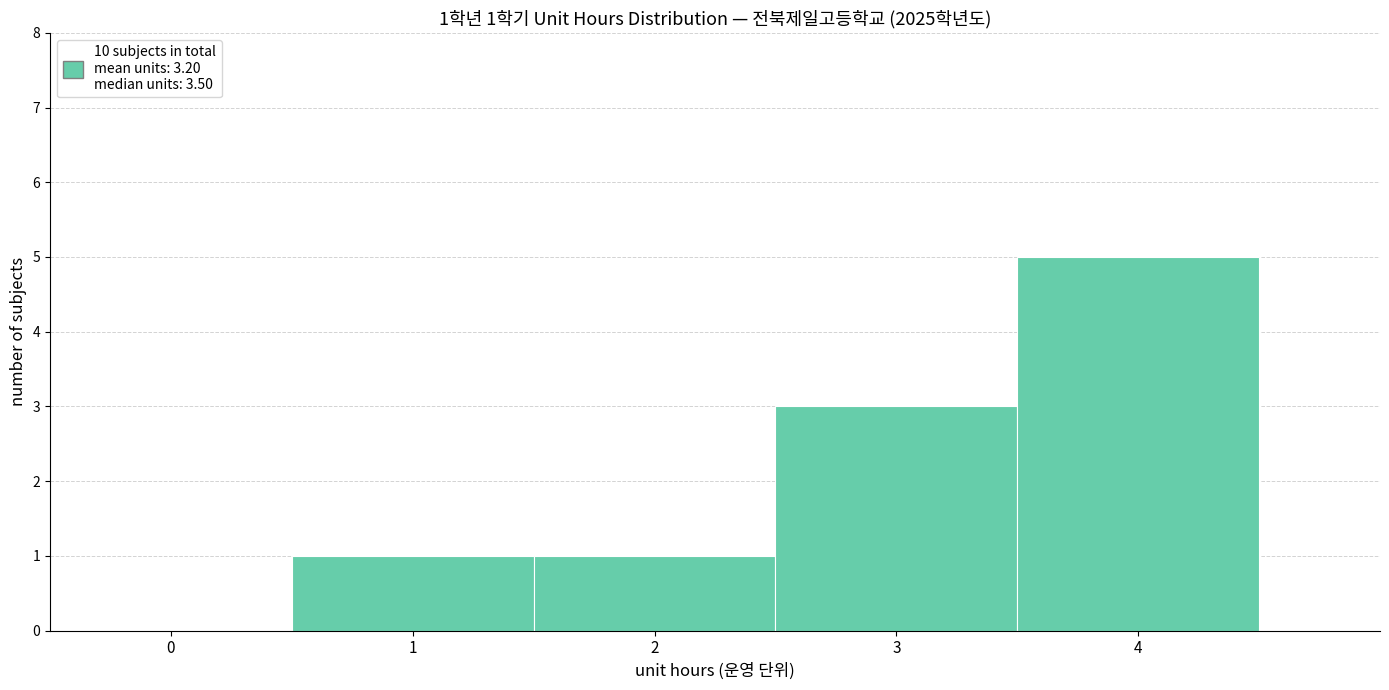

Over which range of the x-axis is the bar tallest?

3.5 to 4.5